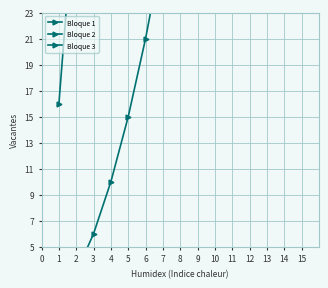

Between 7 and 11, which is larger?

11